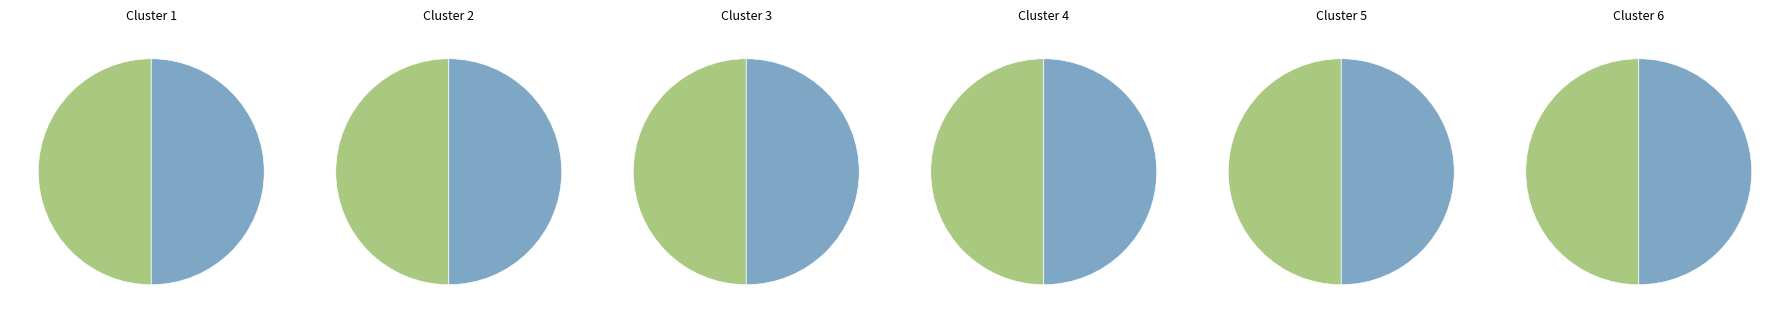

The Steve Croggon & Dave Croggon slice represents 1% of the pie. True or false?

False